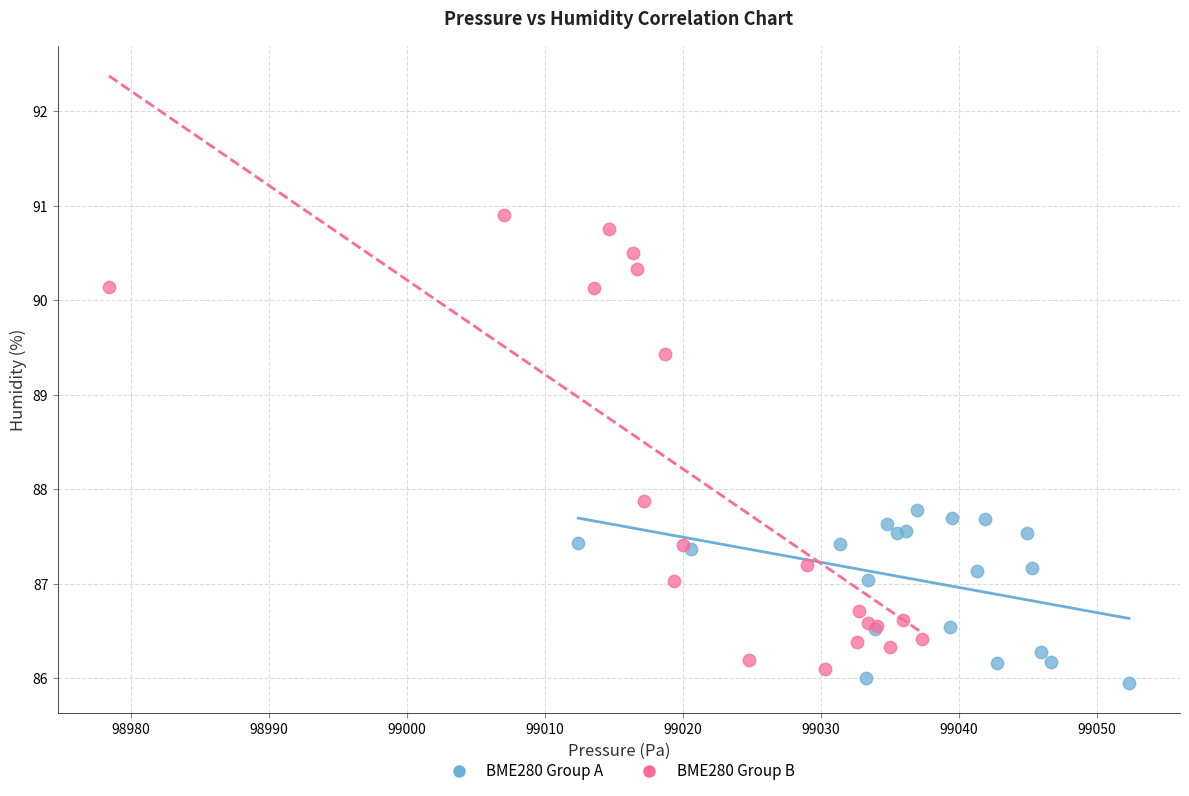

Which series reaches the maximum Y coordinate?

BME280 Group B